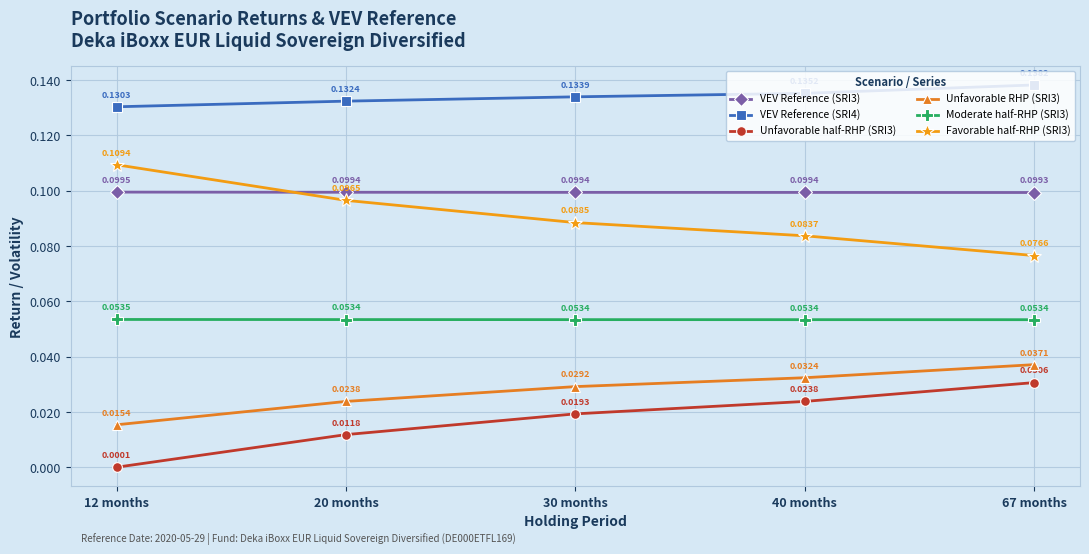

True or false: Favorable half-RHP (SRI3) and VEV Reference (SRI4) cross at least once.

False